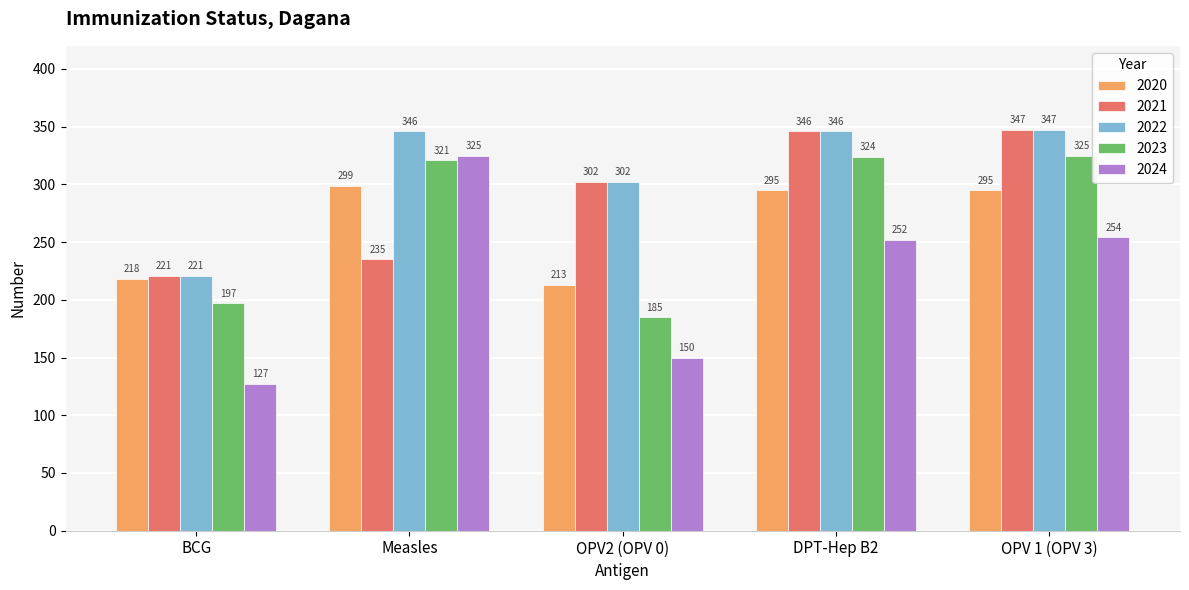

True or false: 2023 has a value of 435 at Measles.

False